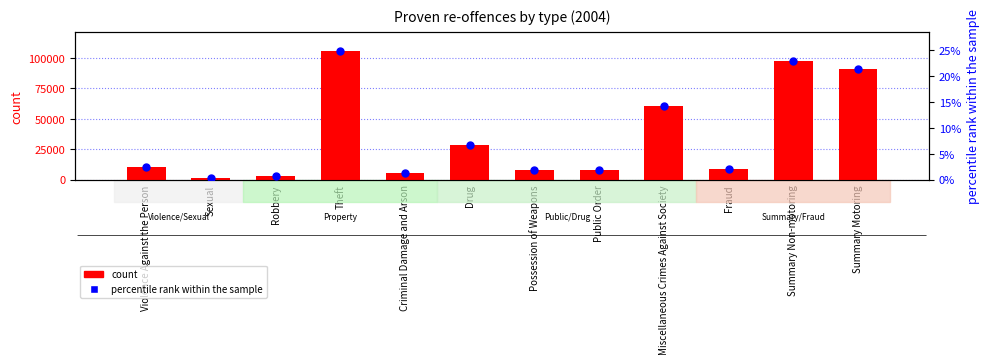

What are all the series names shown in the legend?

count, percentile rank within the sample